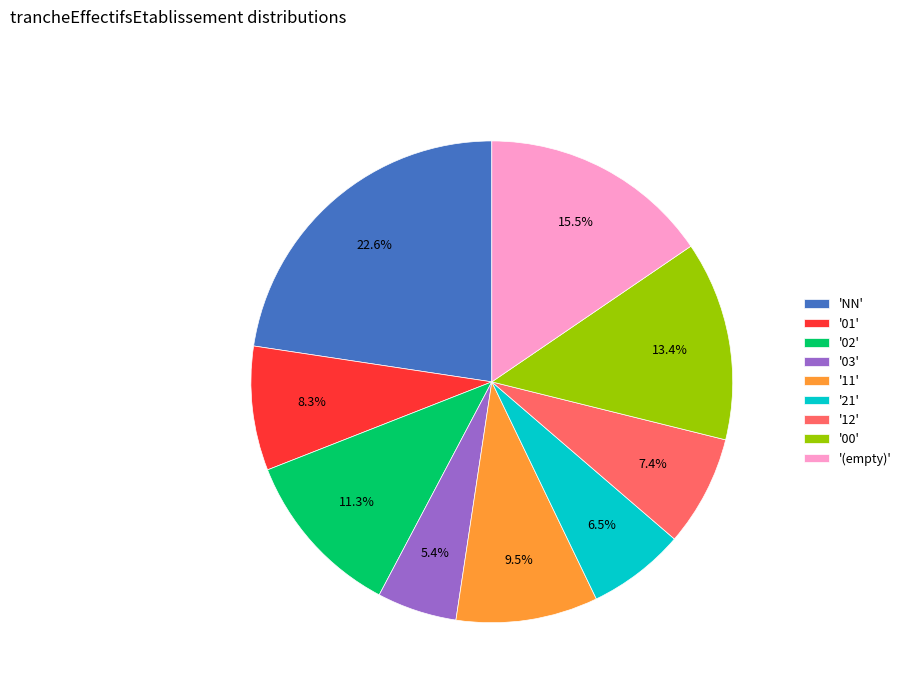

Which slice is the smallest?

'03'